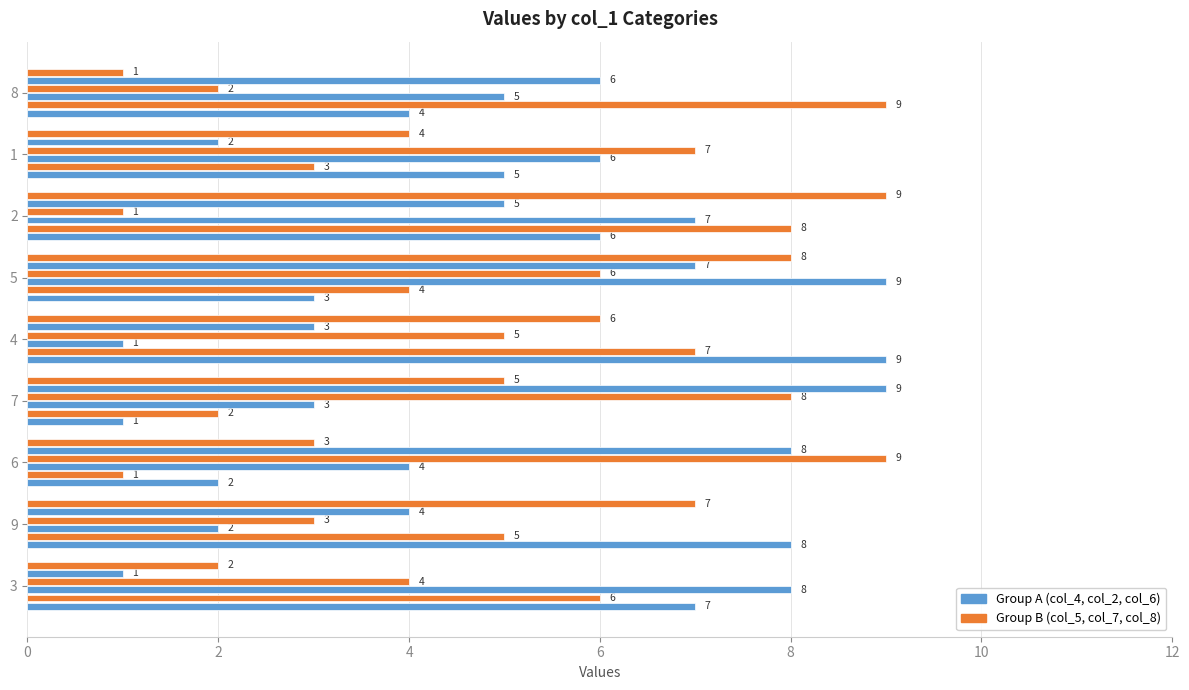

How many data points does each series have?

9